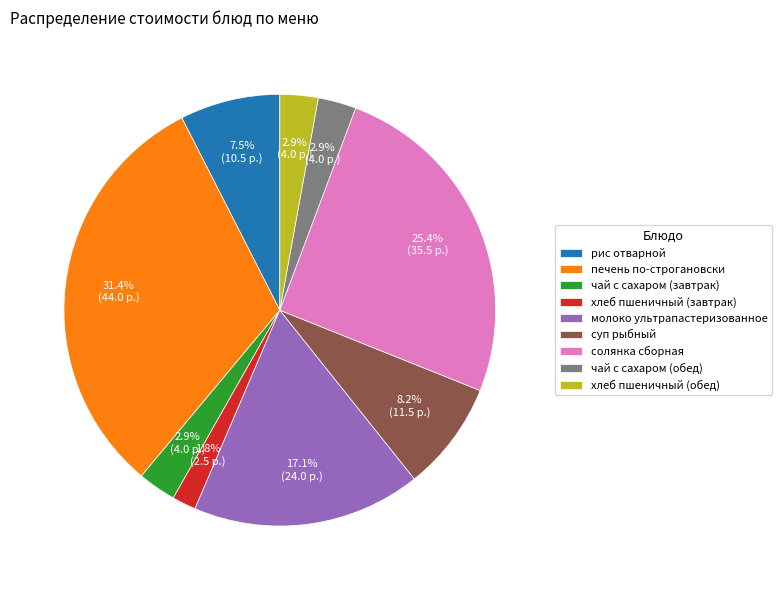

To the nearest percent, what percentage of the pie is печень по-строгановски?

31%